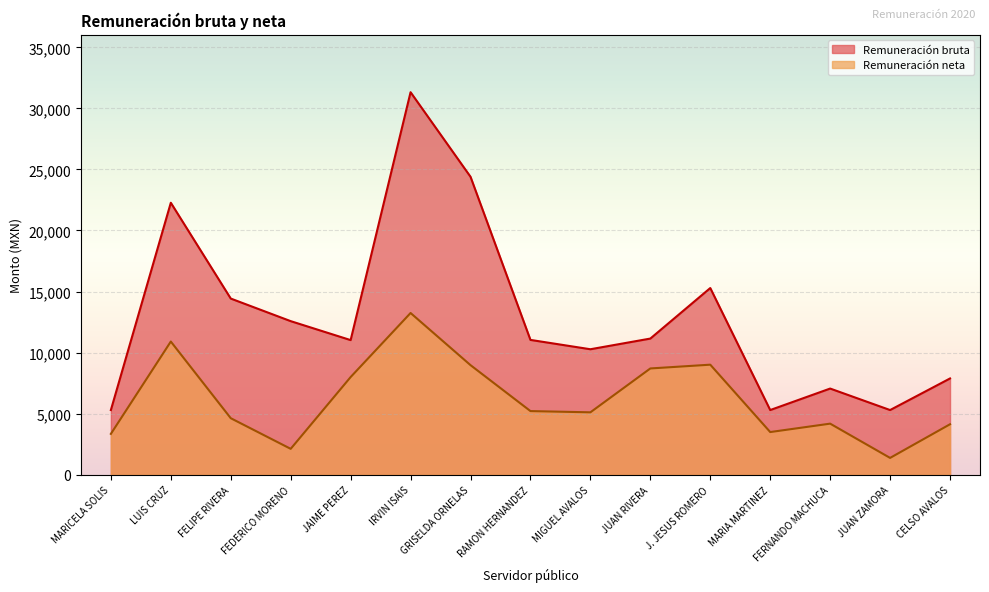

Which series has the largest total across all categories?

Remuneración bruta